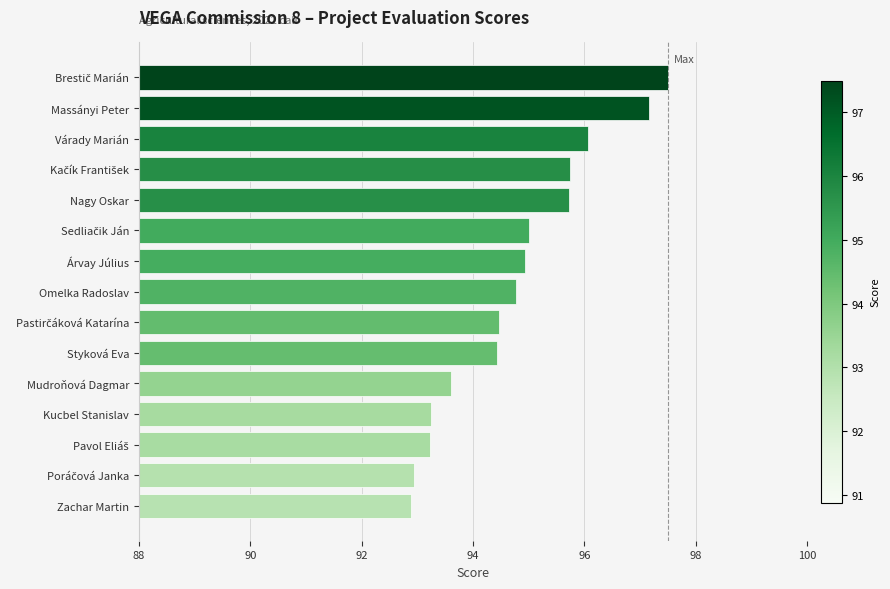

What position from the top is Kucbel Stanislav?

12